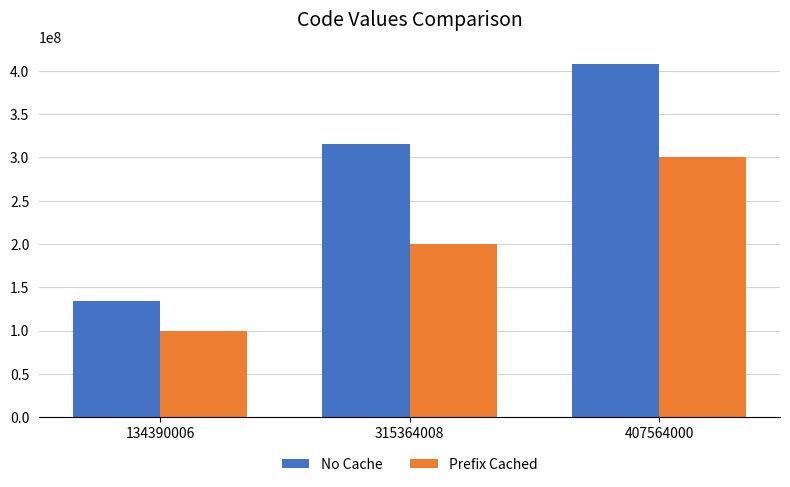

The No Cache series shows 315364008 at 315364008. True or false?

True